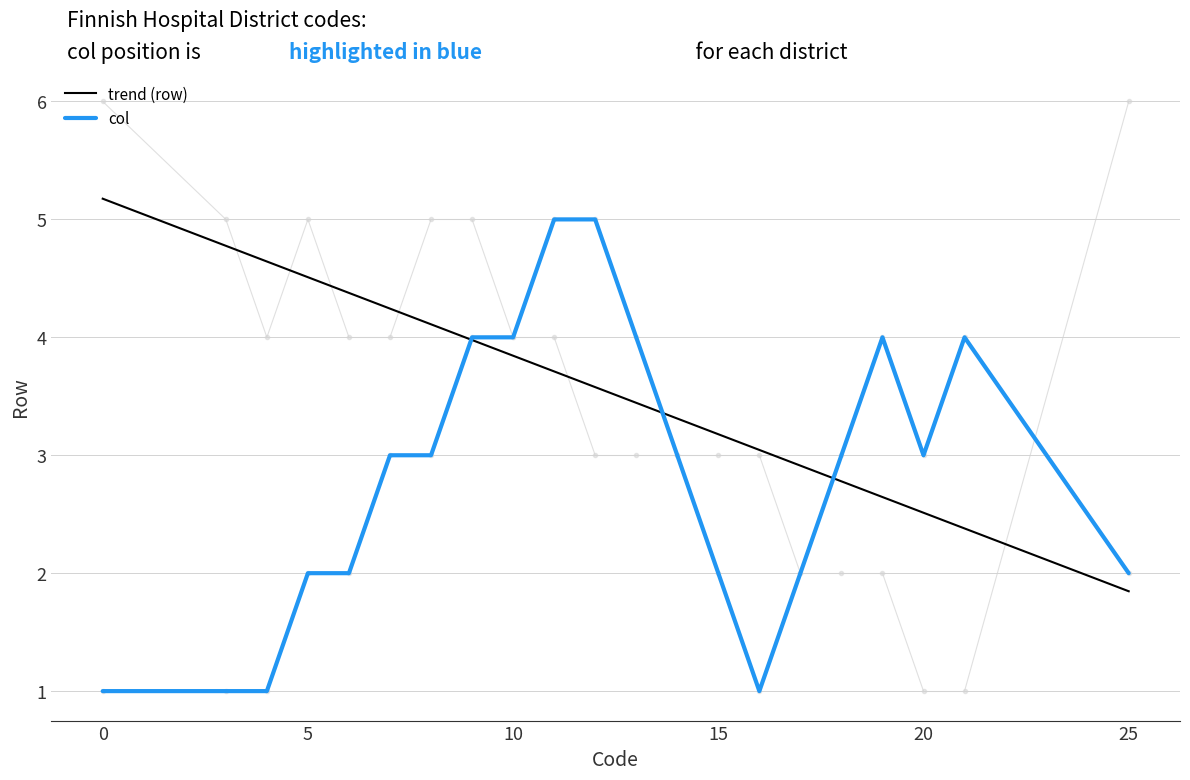

What is the highest value of the trend (row) series?

5.2